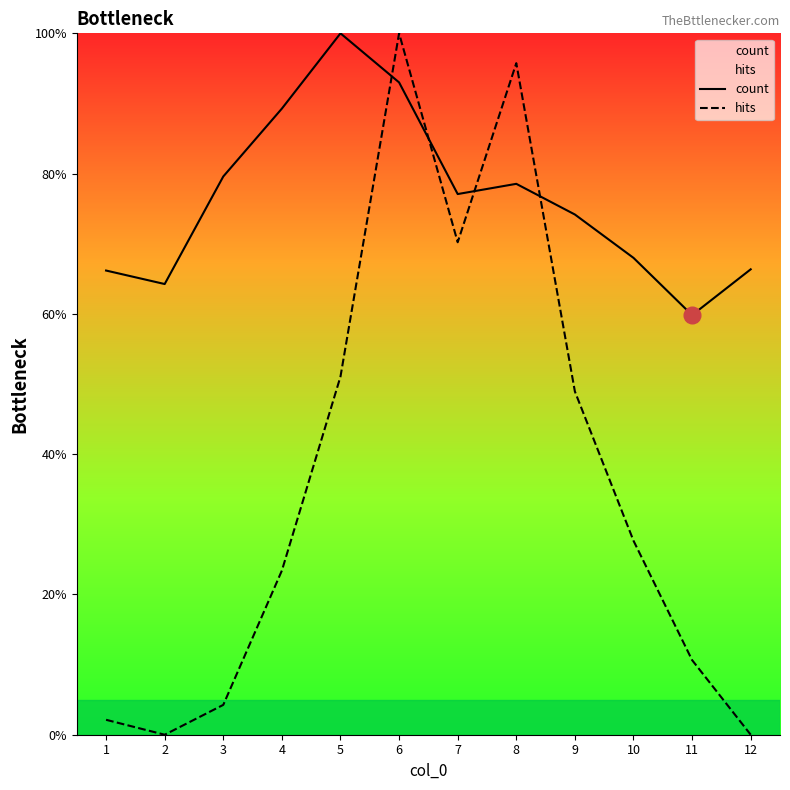

At 7, list the series in order from smallest to largest.

hits, count